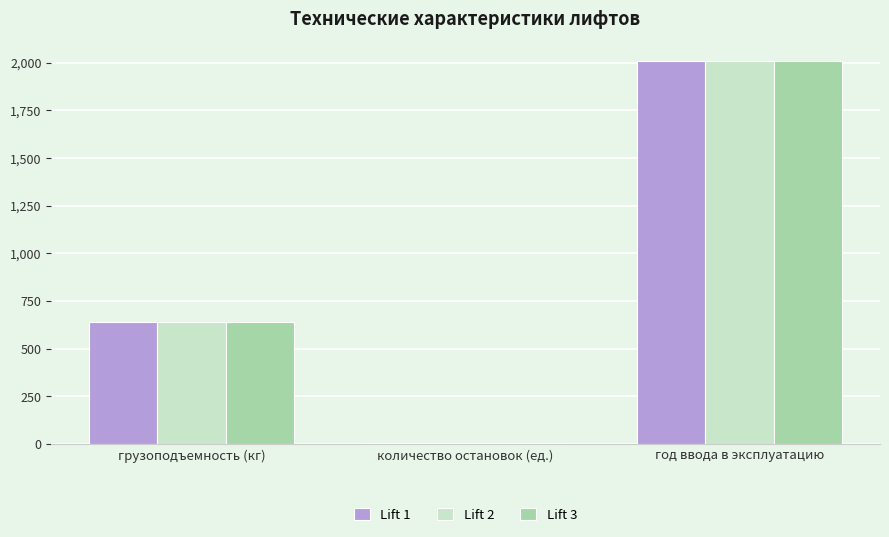

What is the sum of all Lift 3 values?

2660